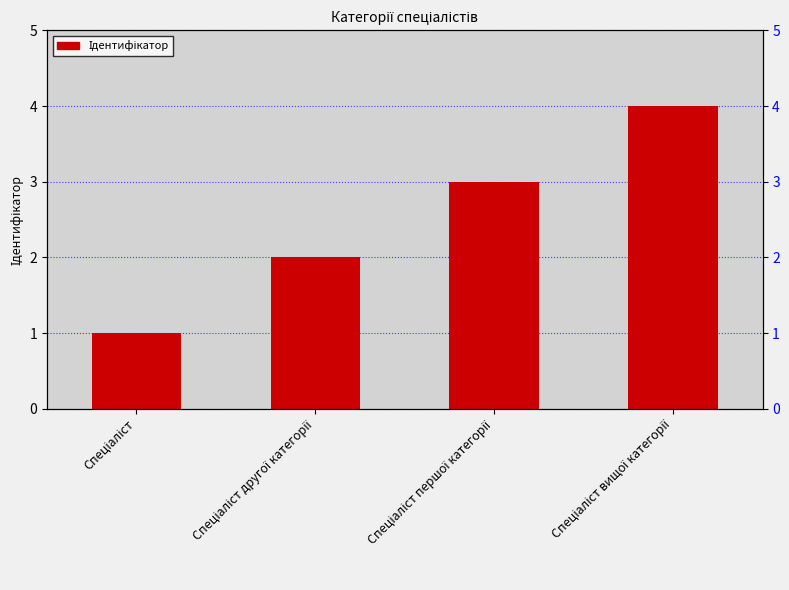

At which category does the chart reach its minimum across all series?

Спеціаліст